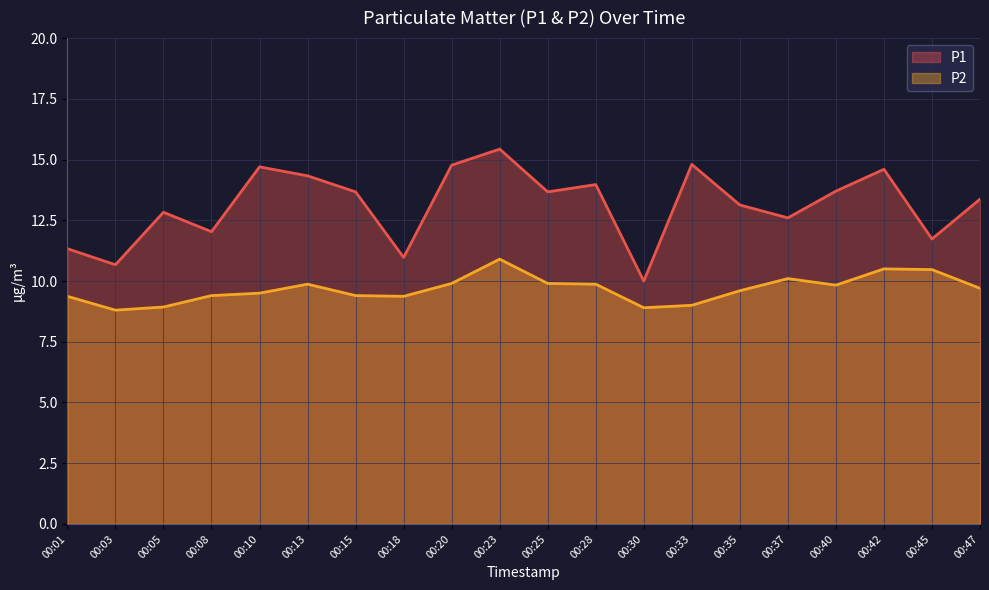

Where does the P2 series first go above 9?

00:01